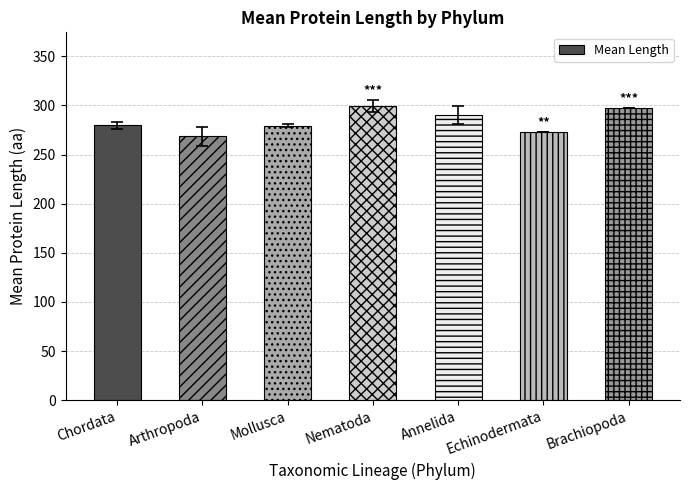

What is the difference between the maximum and second lowest values?

26.5